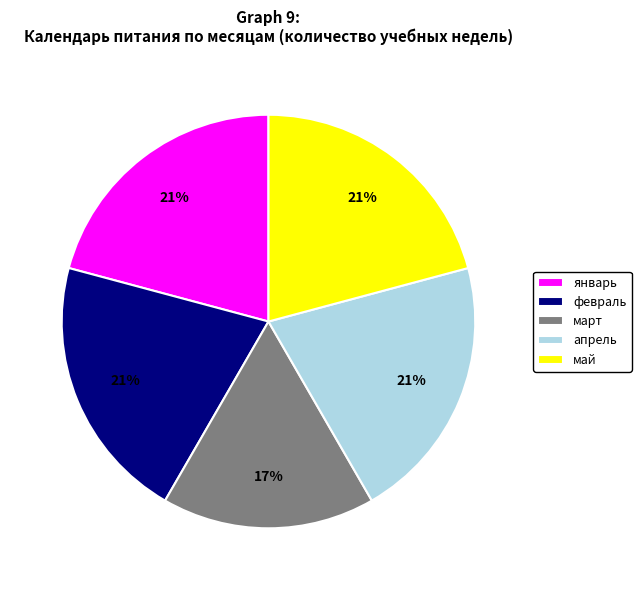

Does май represent more than half of the total?

No